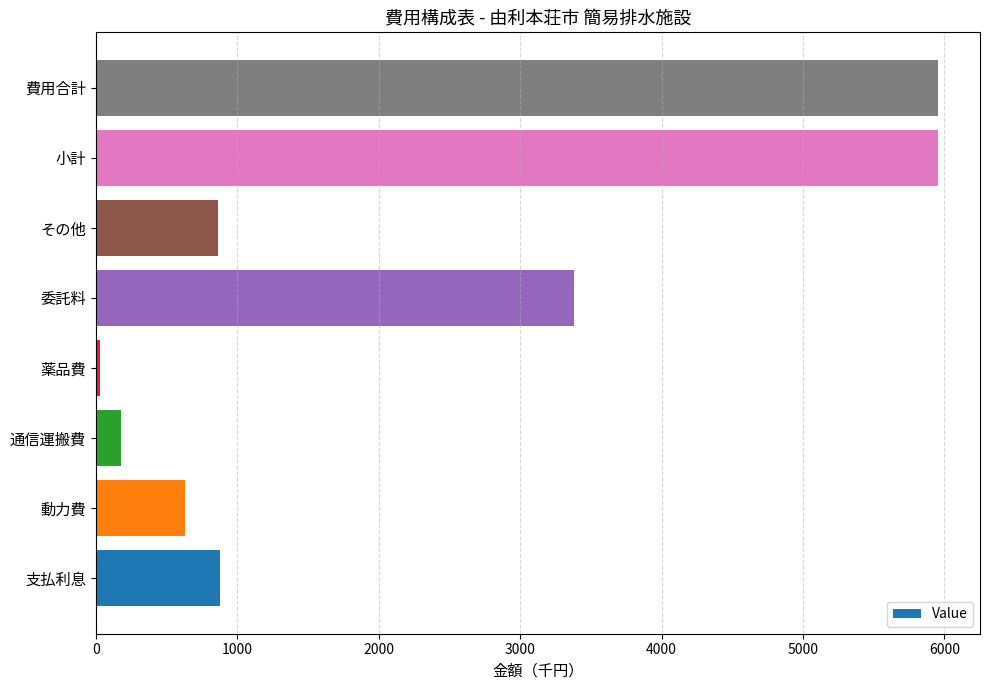

At which label is the value closest to 2992?

委託料